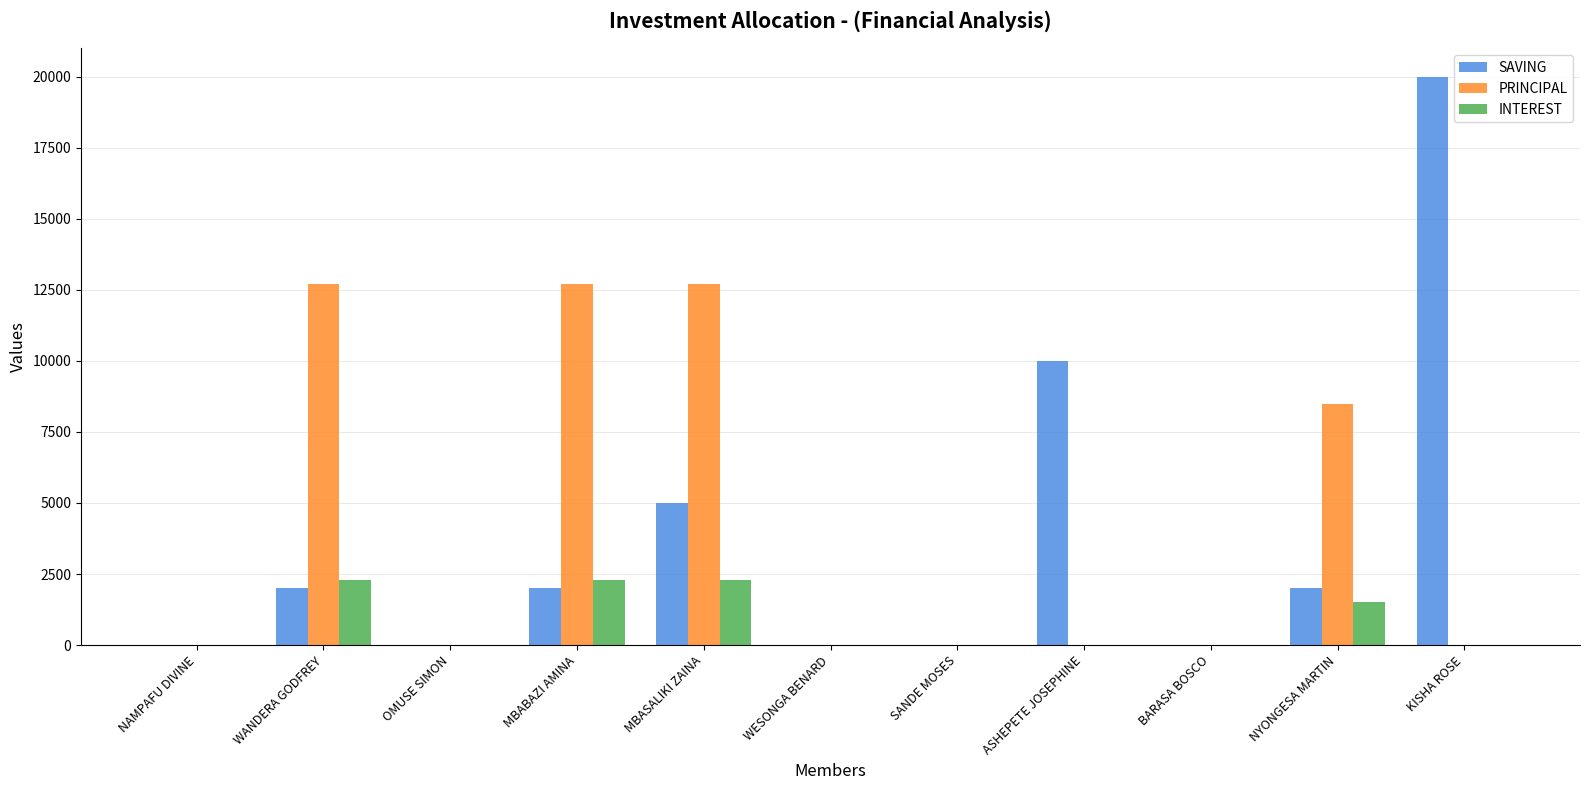

Is the value of PRINCIPAL at WESONGA BENARD greater than the value of SAVING at MBASALIKI ZAINA?

No